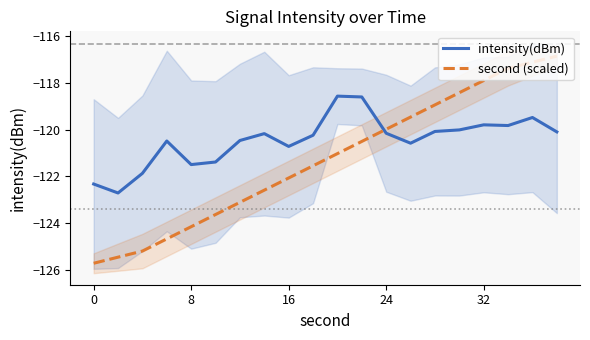

After their last crossing, which series has the higher values: intensity(dBm) or second (scaled)?

second (scaled)